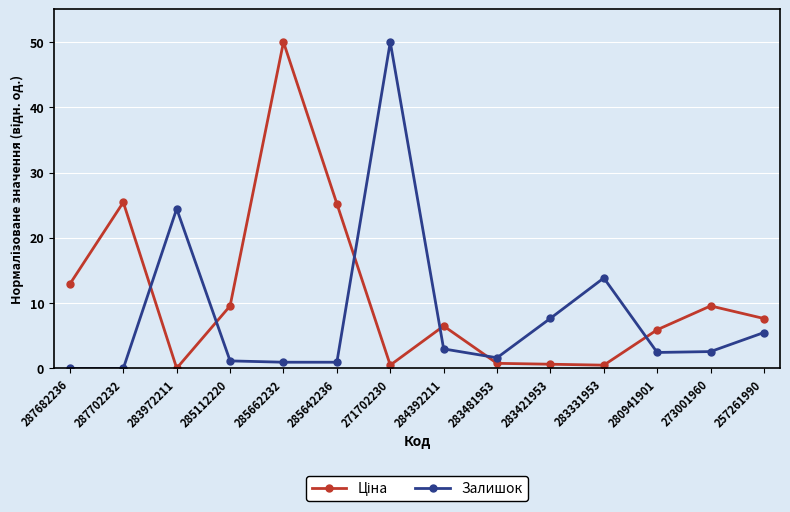

Between 283972211 and 257261990, which series saw the biggest shift?

Залишок